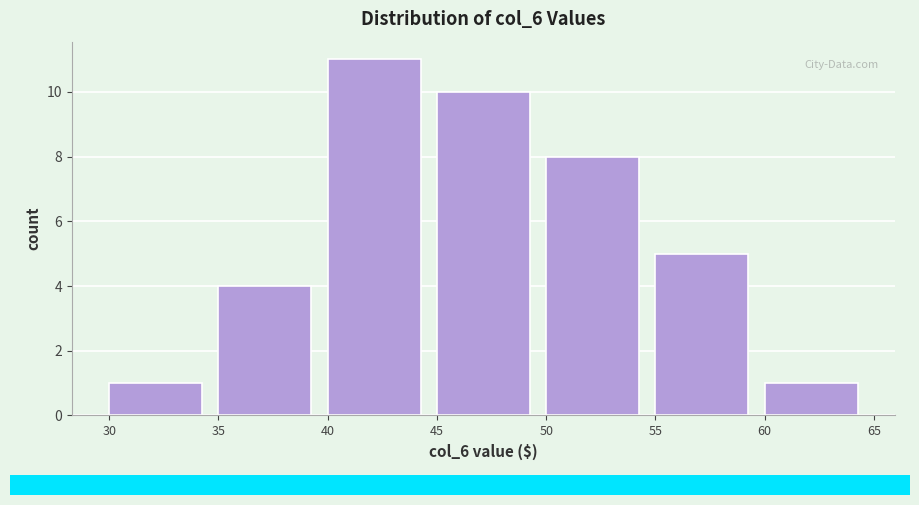

How tall is the bar that spans 45 to 50 on the x-axis? The values are not printed on the chart, so give them approximately, as read against the axis.

10